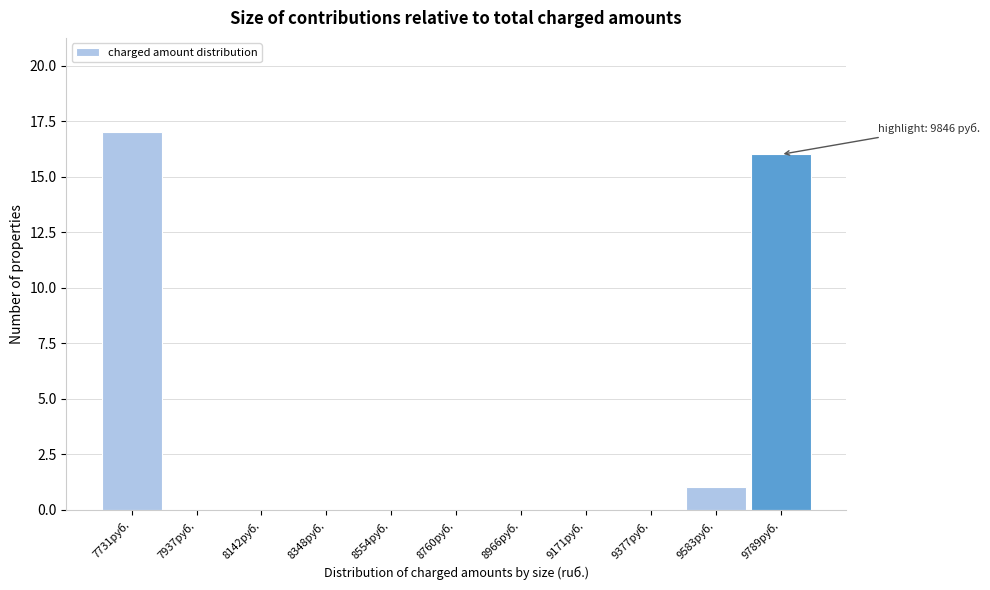

Reading left to right, extract all data points from this chart.

7731руб.=17	7937руб.=0	8142руб.=0	8348руб.=0	8554руб.=0	8760руб.=0	8966руб.=0	9171руб.=0	9377руб.=0	9583руб.=1	9789руб.=16